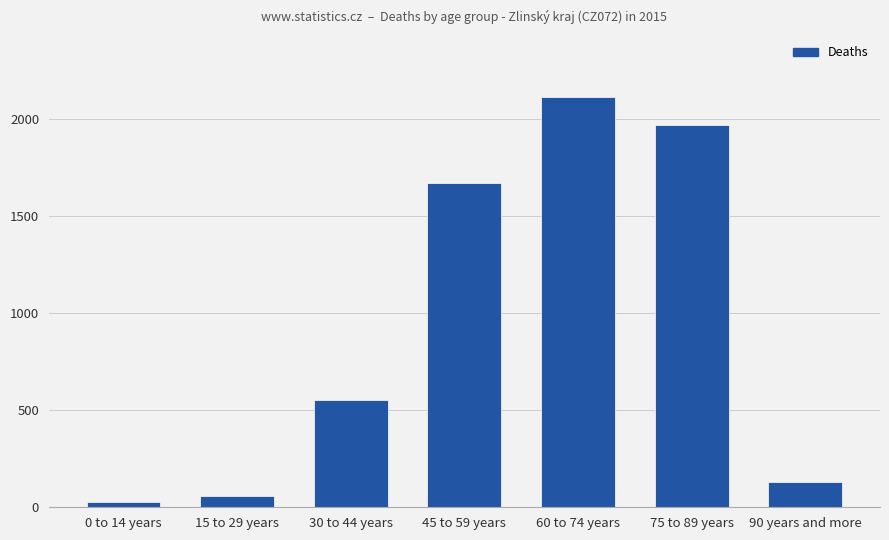

True or false: the data shows 1668 at 45 to 59 years.

True